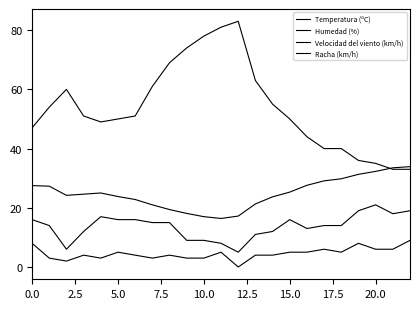

What is the average value of the Humedad (%) series?

53.8